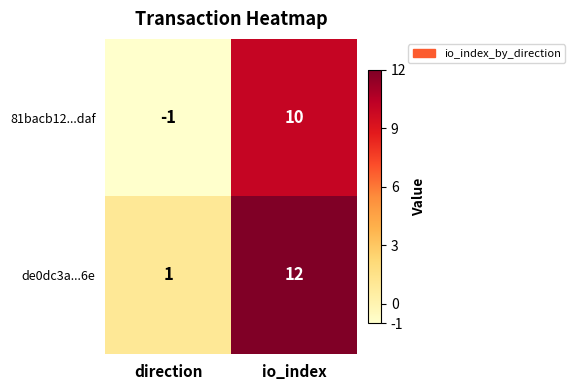

List the series in order of their overall mean, highest first.

de0dc3a...6e, 81bacb12...daf